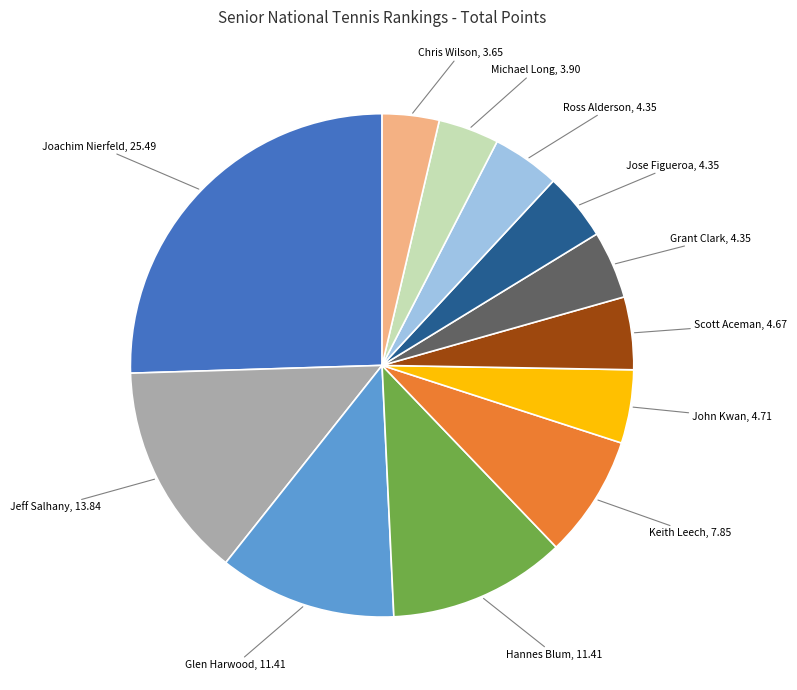

Which has a higher value, Chris Wilson or Jeff Salhany?

Jeff Salhany